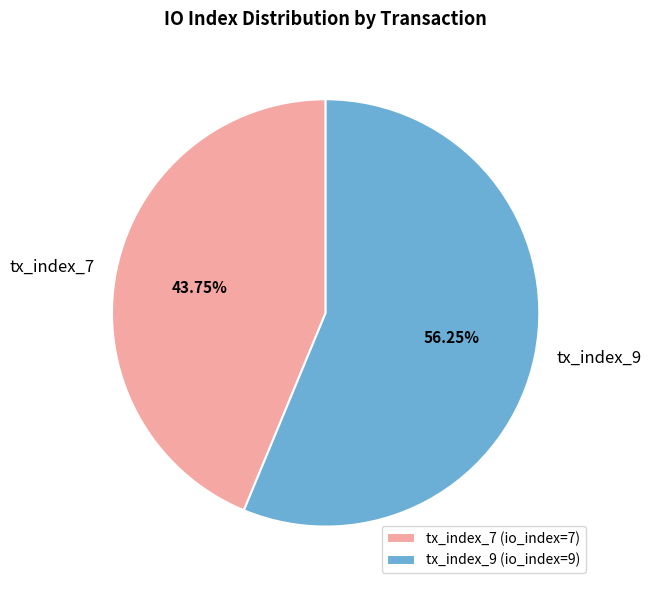

The tx_index_9 slice represents 56% of the pie. True or false?

True